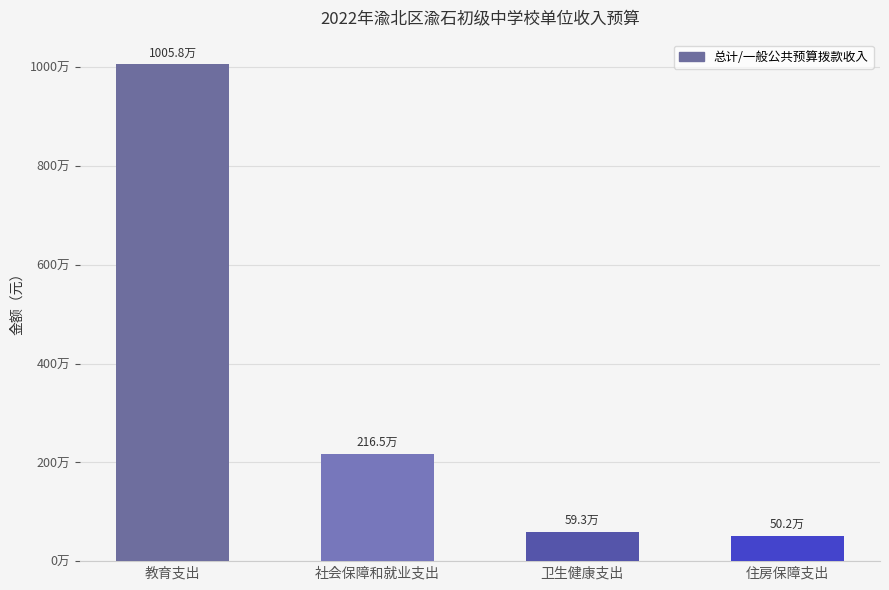

Reading right to left, list all the values displayed in this chart.

住房保障支出=502061.8	卫生健康支出=592784.8	社会保障和就业支出=2164514.3	教育支出=10057803.0